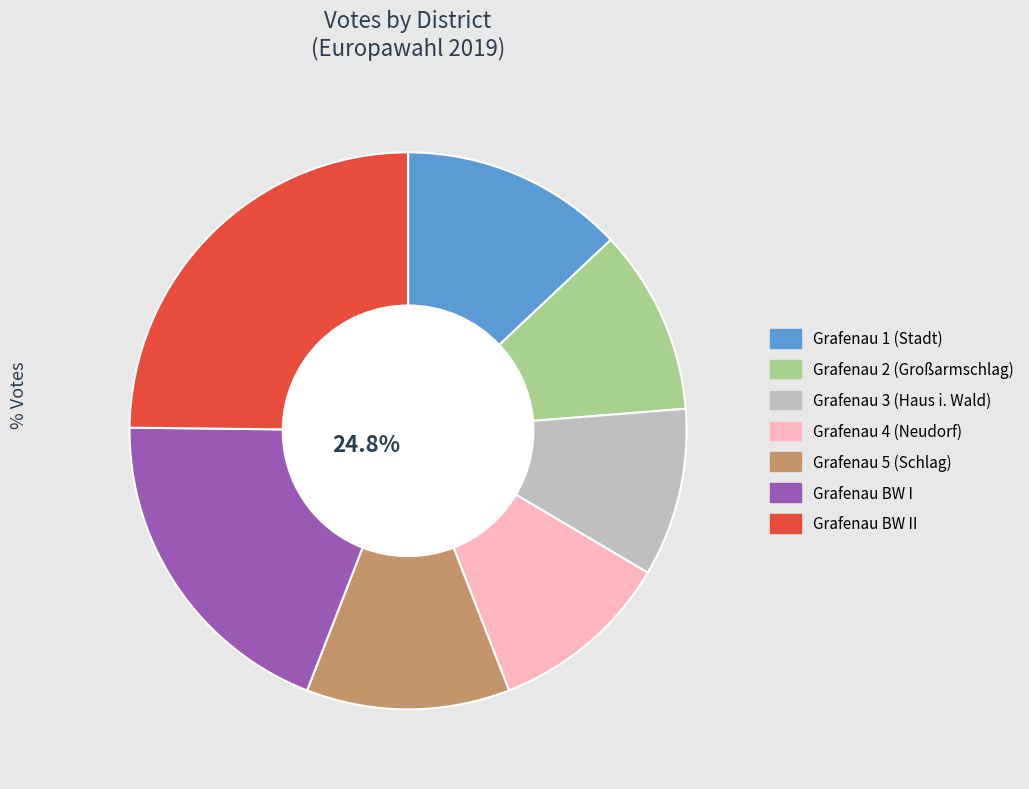

Count the number of slices in the pie.

7